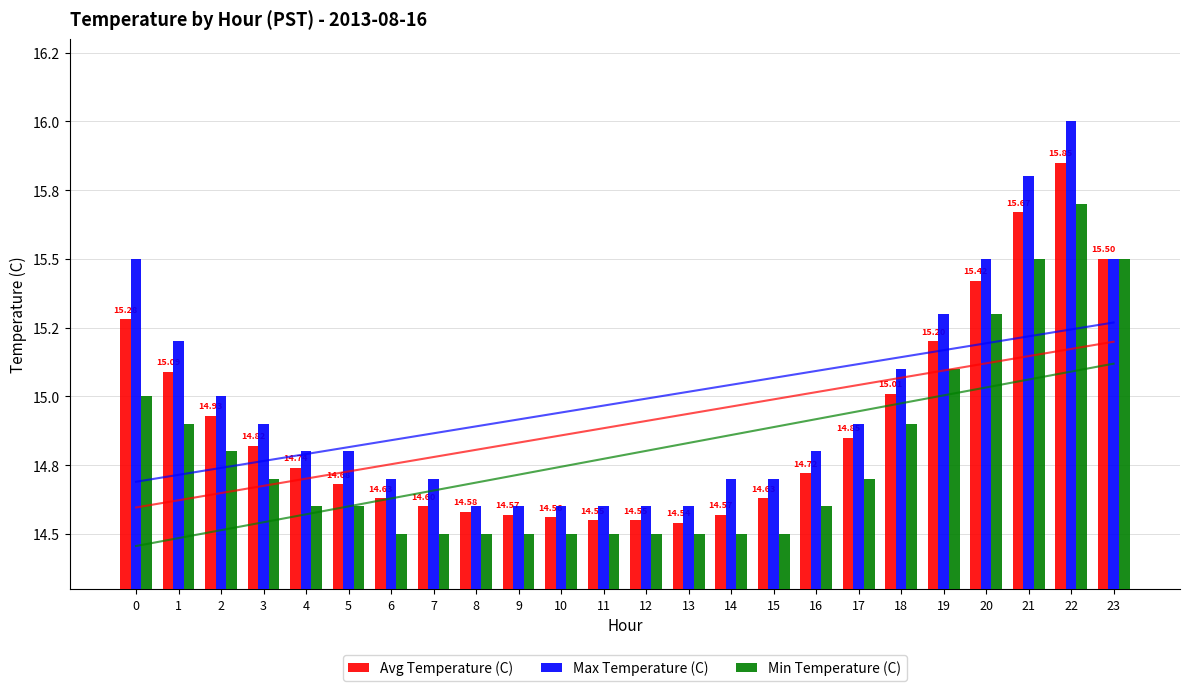

Read the Avg Temperature (C) value at 6.

14.6